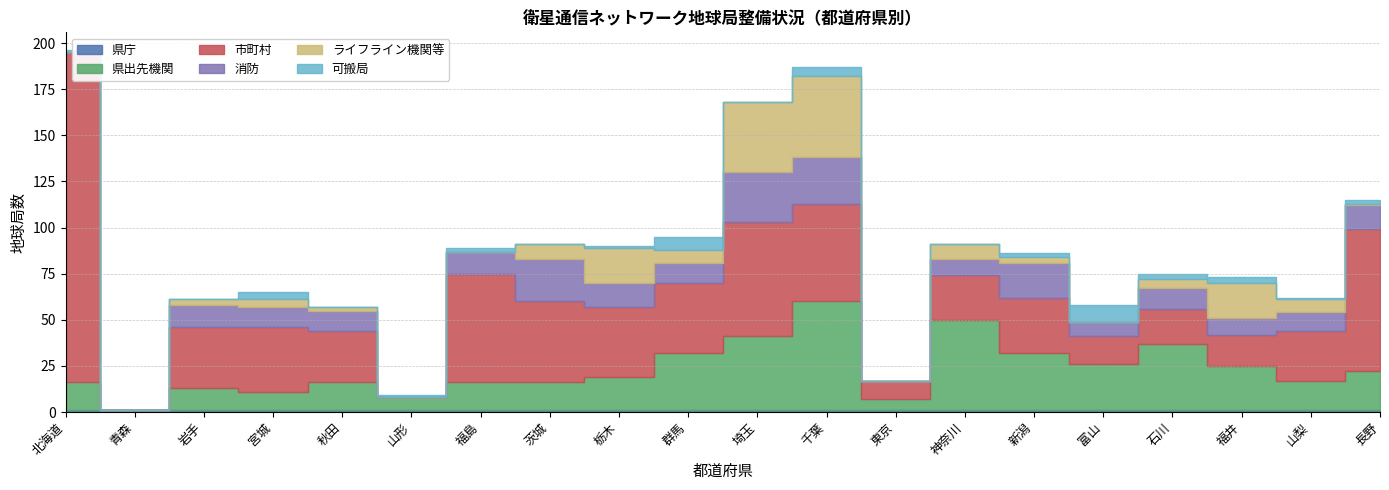

What is the value of the 県庁 point at the 6th from the left?

1